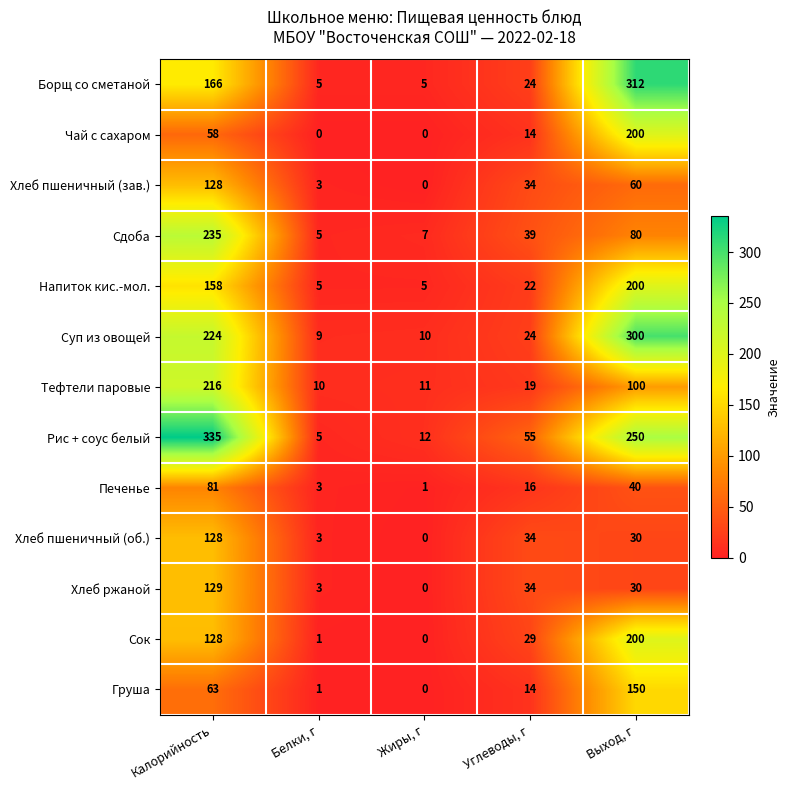

Which series has the largest total across all categories?

Рис + соус белый